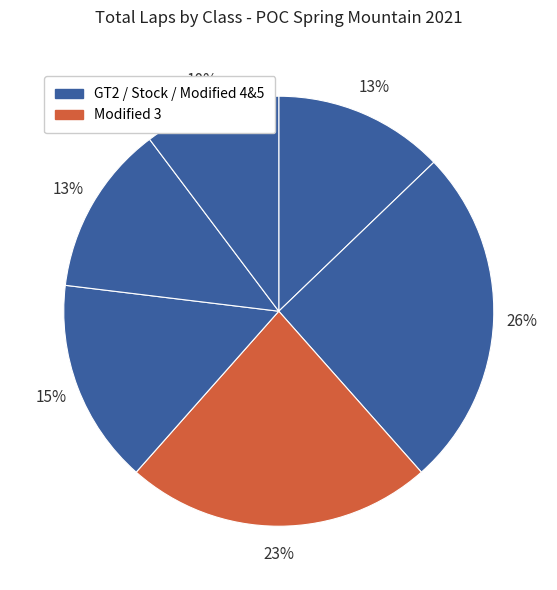

How many segments does this pie chart have?

6